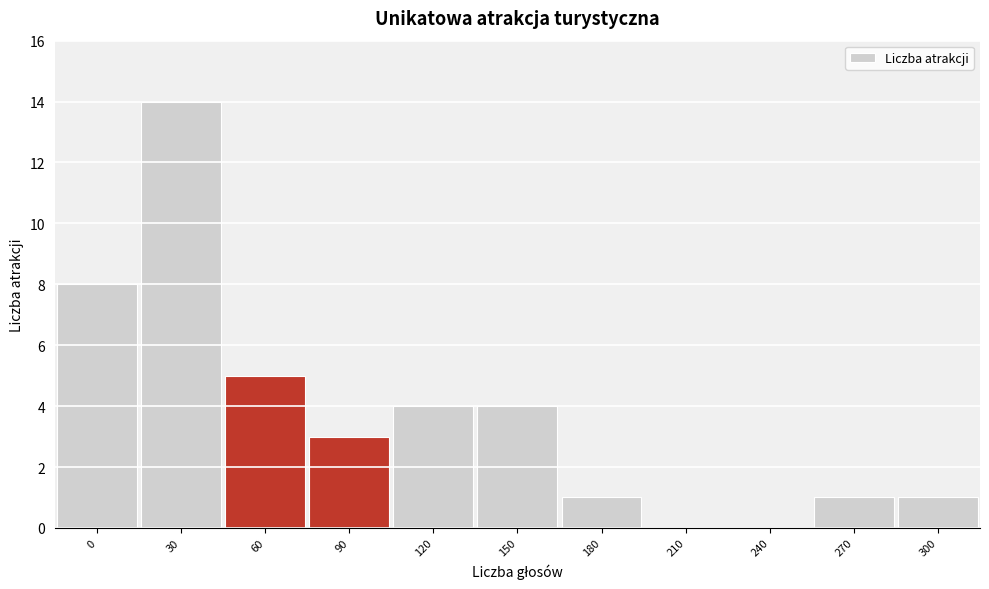

Reading right to left, transcribe all the data shown in this chart.

300=1	270=1	240=0	210=0	180=1	150=4	120=4	90=3	60=5	30=14	0=8